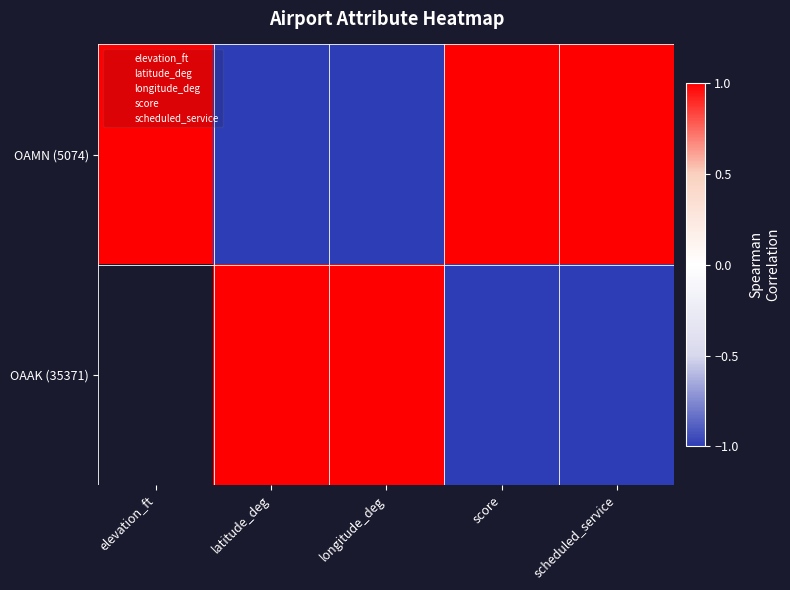

At how many categories does at least one series exceed 0?

5